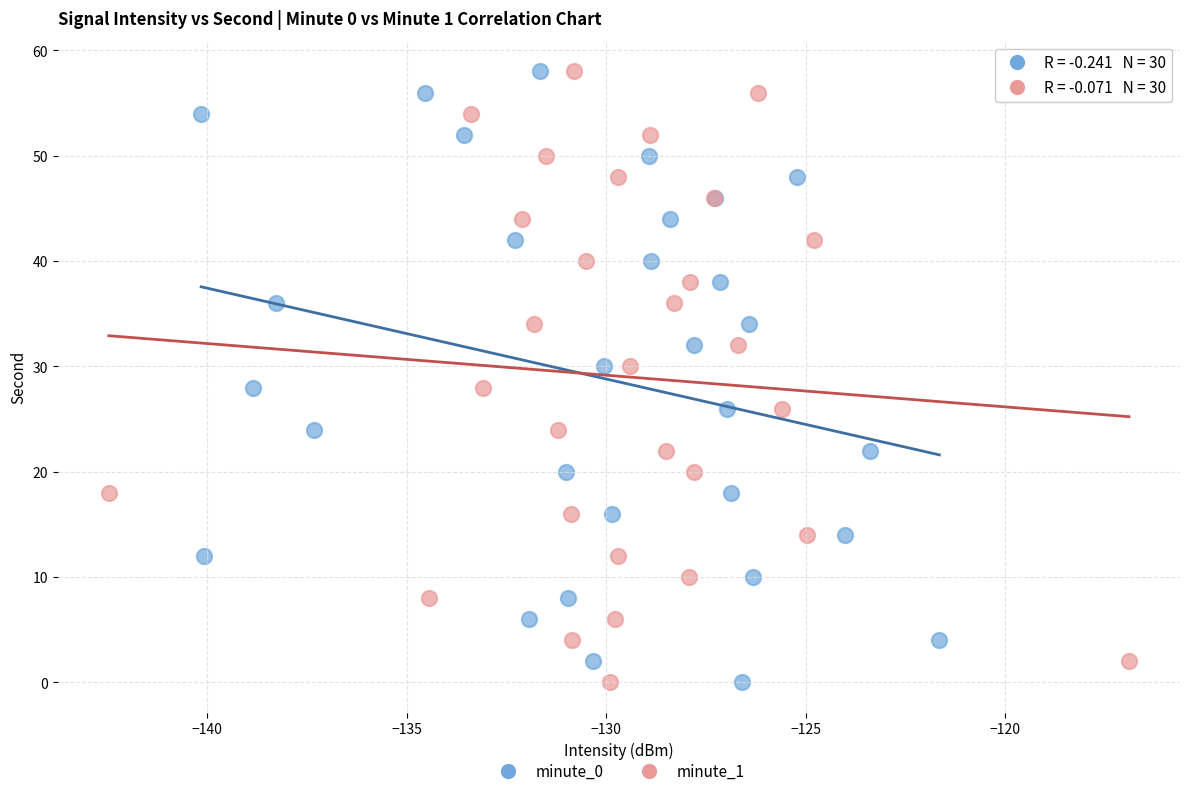

What are all the series names shown in the legend?

minute_0, minute_1